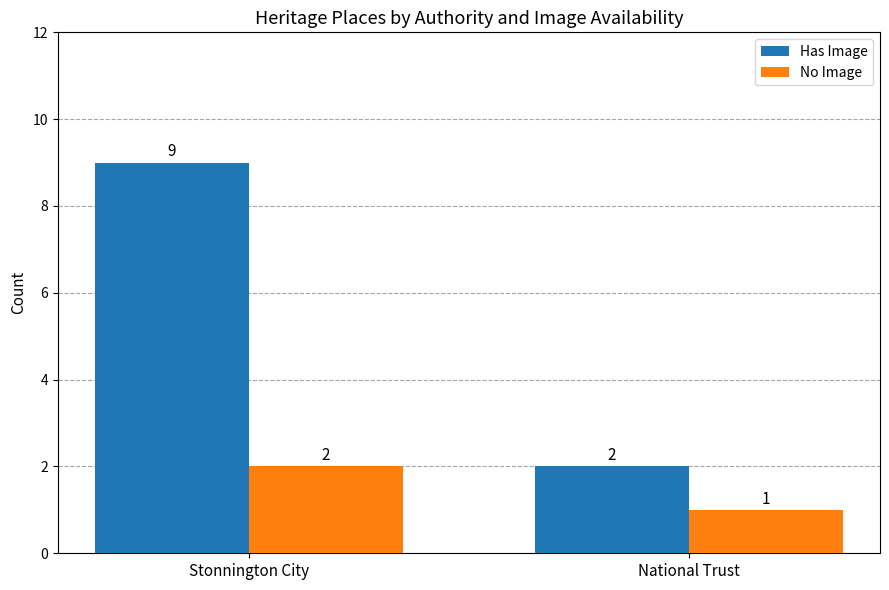

Rank the categories by No Image value from highest to lowest.

Stonnington City, National Trust